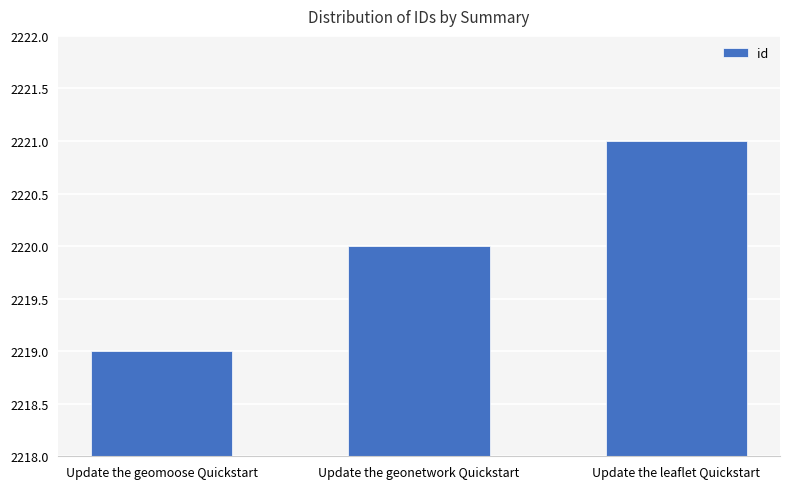

What is the sum of the values at Update the leaflet Quickstart and Update the geonetwork Quickstart?

4441